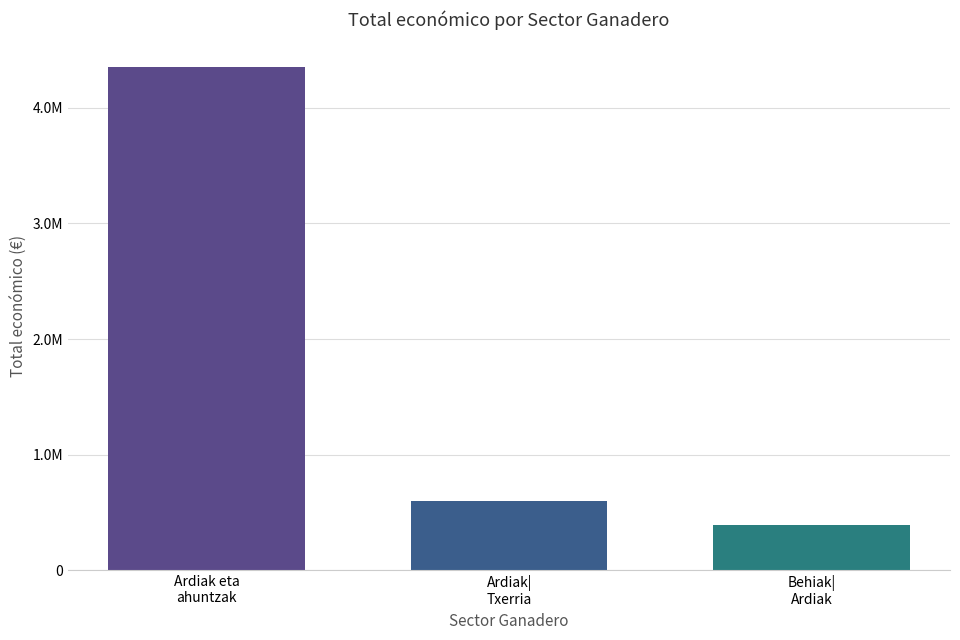

Are the bars horizontal?

No